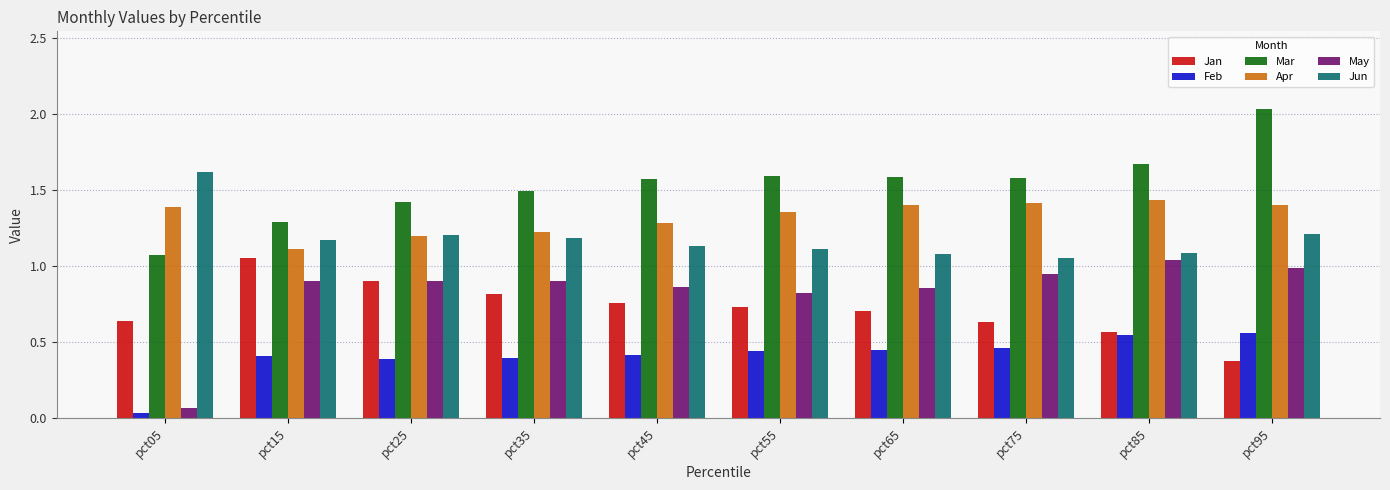

Is it true that Mar equals 2.4 at pct85?

False